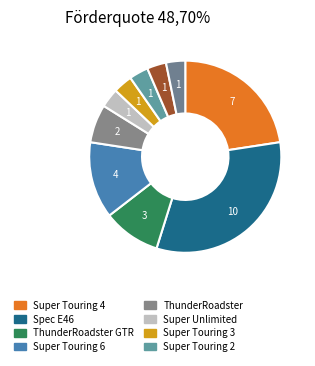

How many segments does this pie chart have?

10